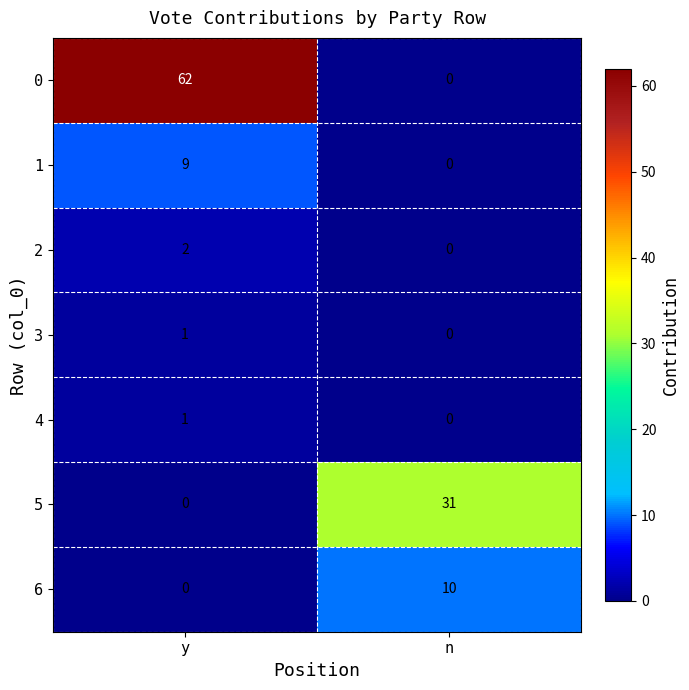

The value of 4 at y is 2. True or false?

False